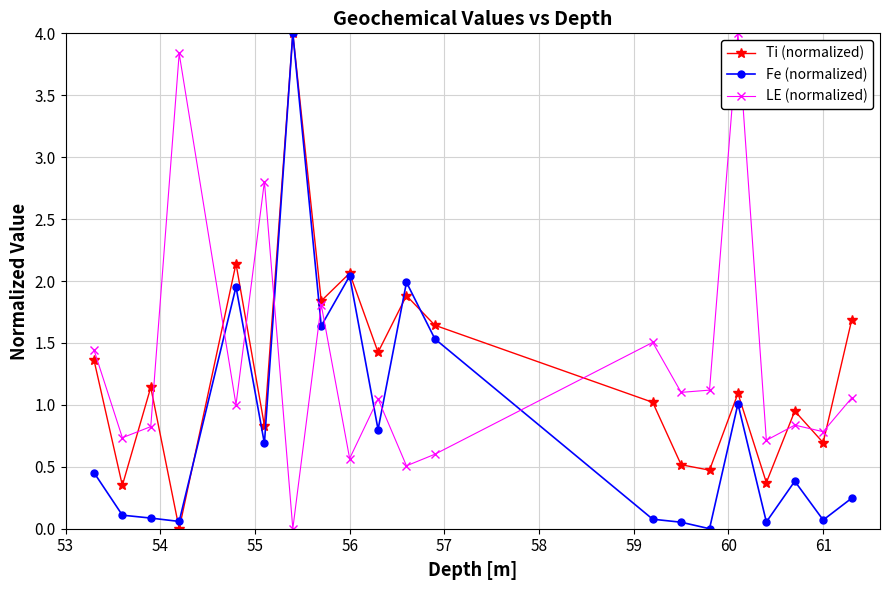

At how many categories does at least one series exceed 0?

20